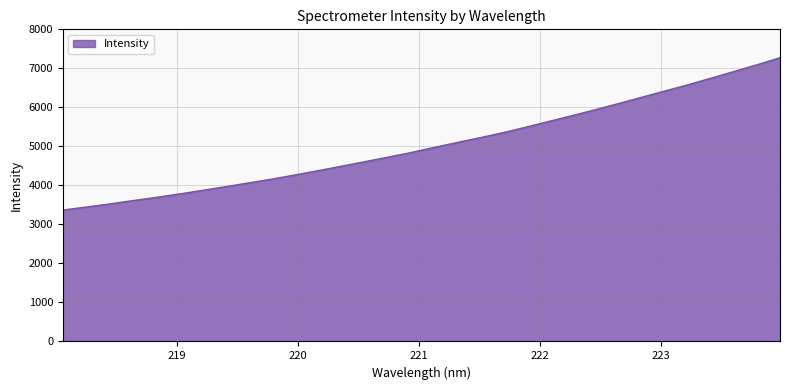

How many lines are shown in the chart?

1